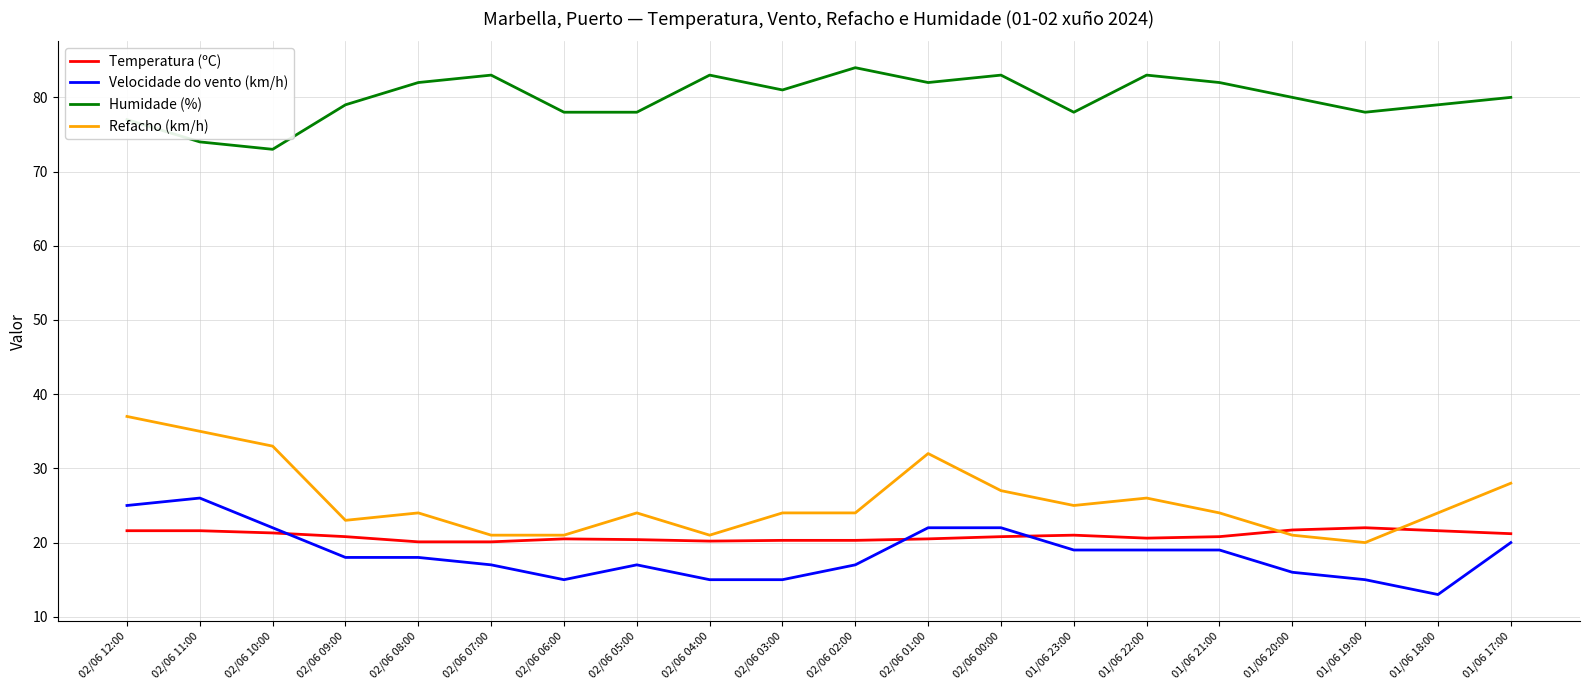

What is the spread (max minus min) of values at 02/06 09:00?

61.0